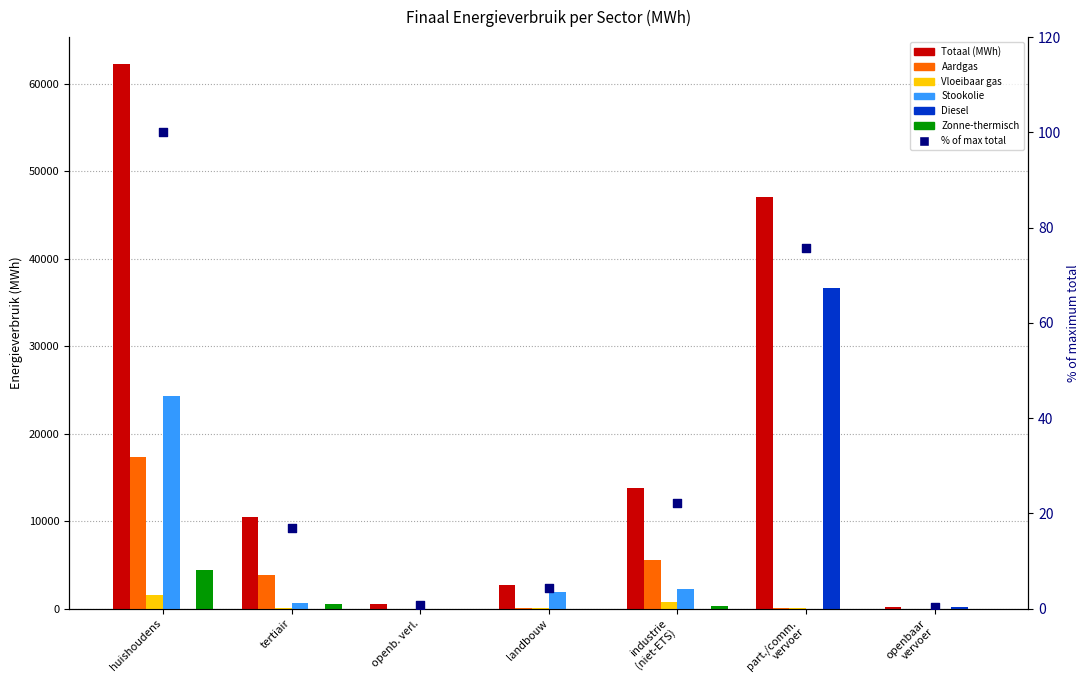

At which category is the sum across all series the highest?

huishoudens